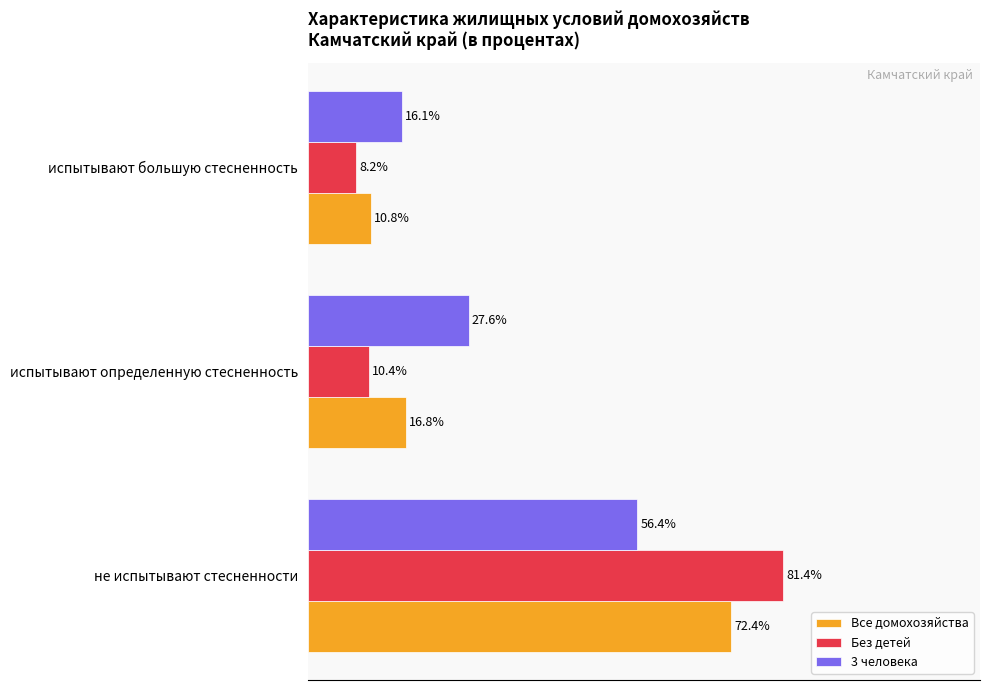

At which category is the sum across all series the highest?

не испытывают стесненности